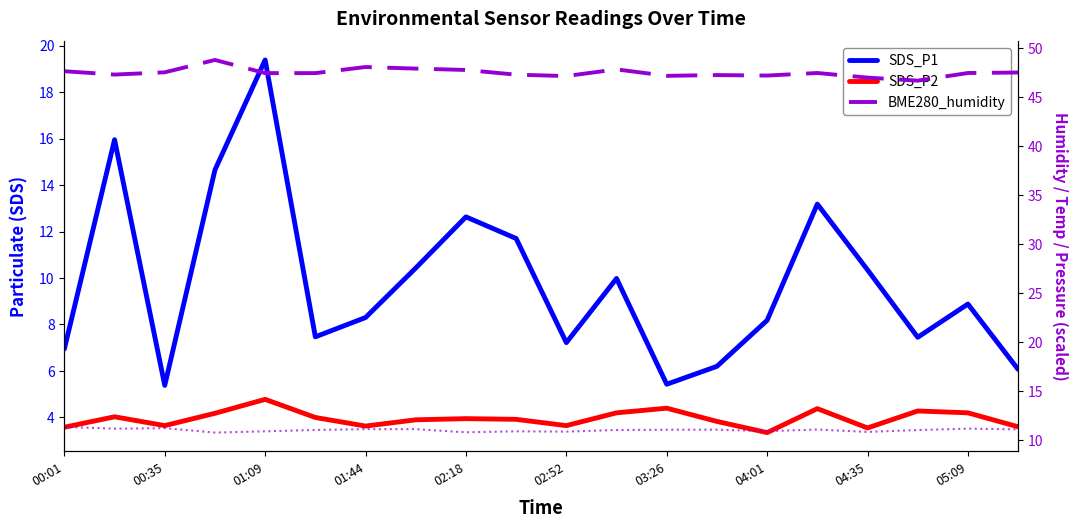

At which label does BME280_humidity first exceed 47?

00:01